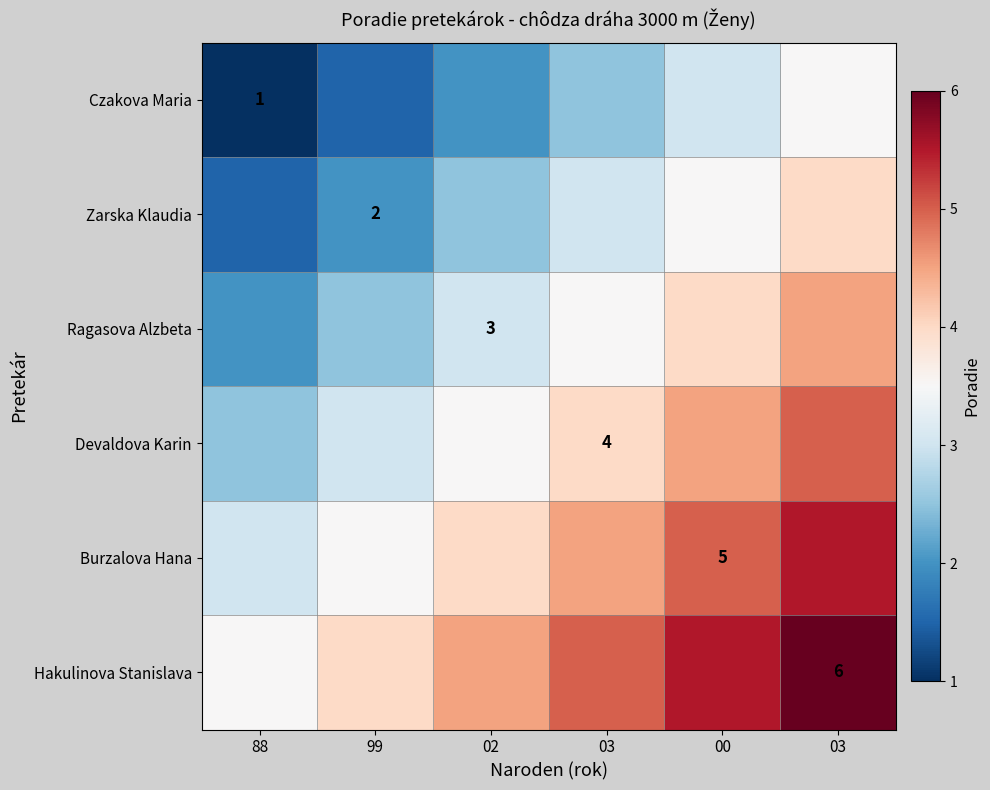

True or false: Burzalova Hana has a value of 5.5 at 03.

True